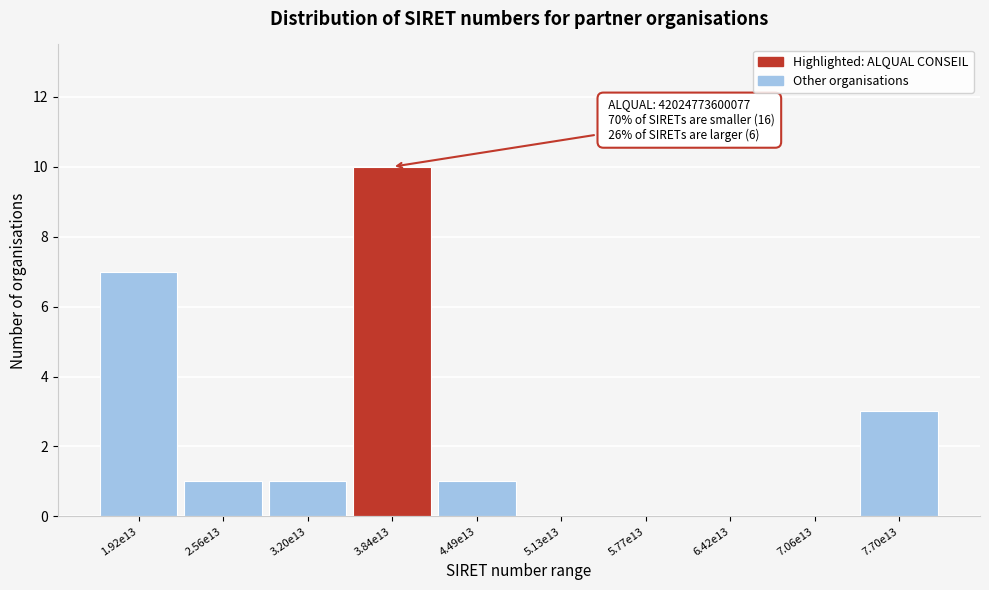

Reading right to left, transcribe all the data shown in this chart.

7.70e13=3	7.06e13=0	6.42e13=0	5.77e13=0	5.13e13=0	4.49e13=1	3.84e13=10	3.20e13=1	2.56e13=1	1.92e13=7